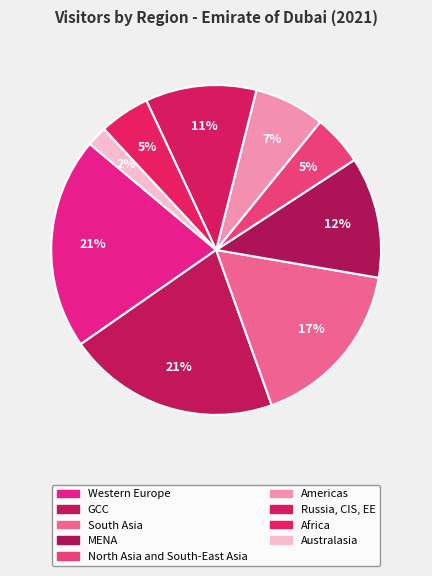

Count the number of slices in the pie.

9